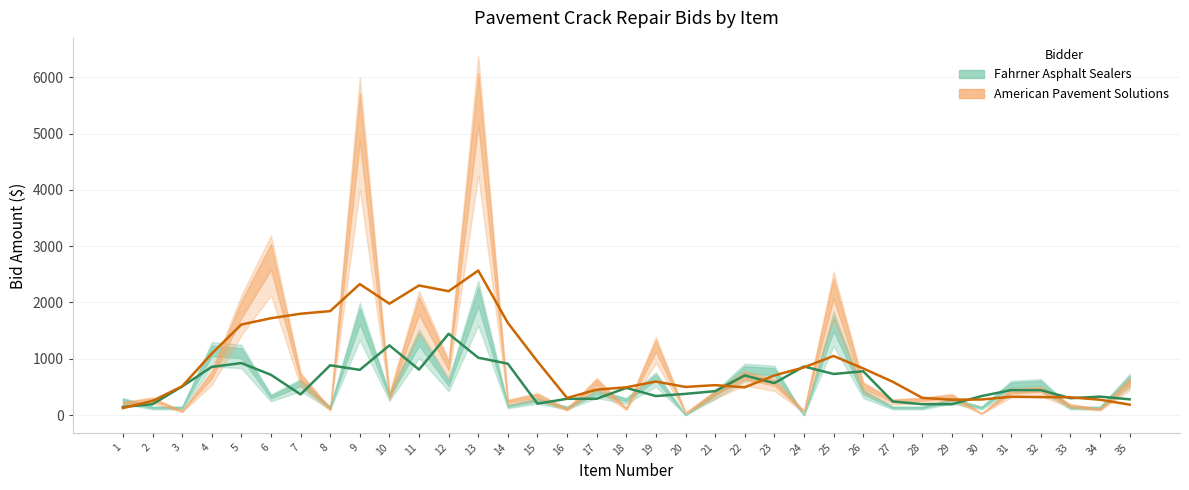

At which category does the chart reach its peak across all series?

13